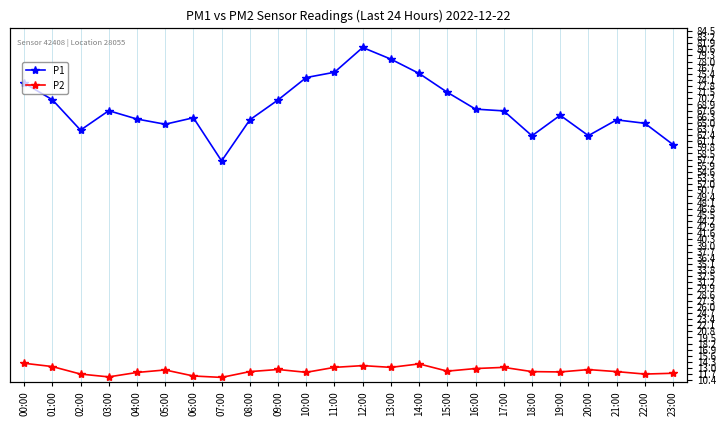

Is it true that P1 equals 67.6 at 03:00?

True